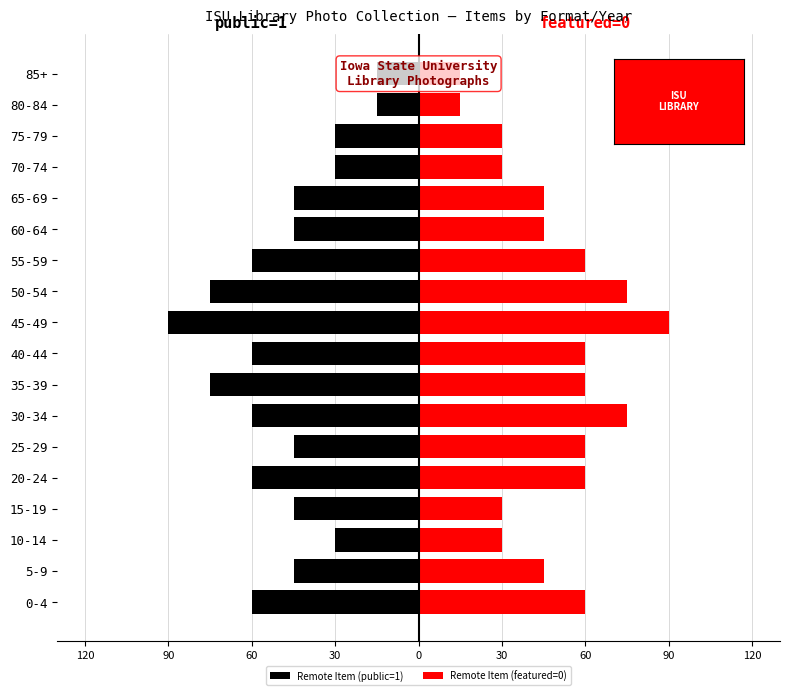

Are the bars grouped side by side (vs. stacked)?

Yes